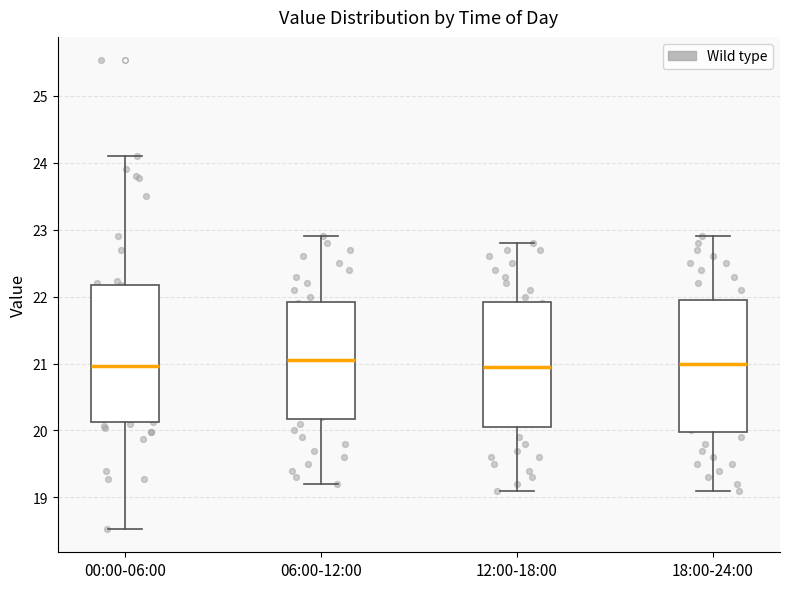

Where is the upper edge of the box for 00:00-06:00 on the y-axis? The values are not printed on the chart, so give them approximately, as read against the axis.

22.2